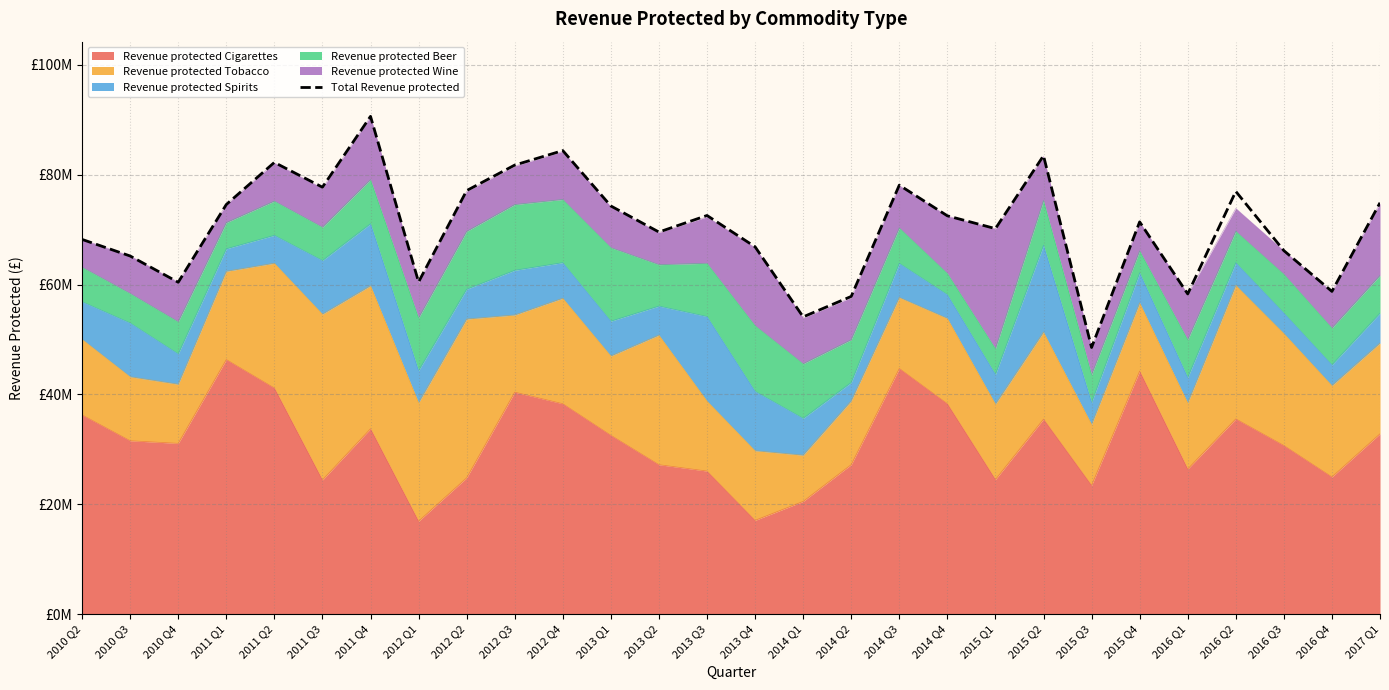

Between 2013 Q2 and 2012 Q4, which is larger?

2012 Q4